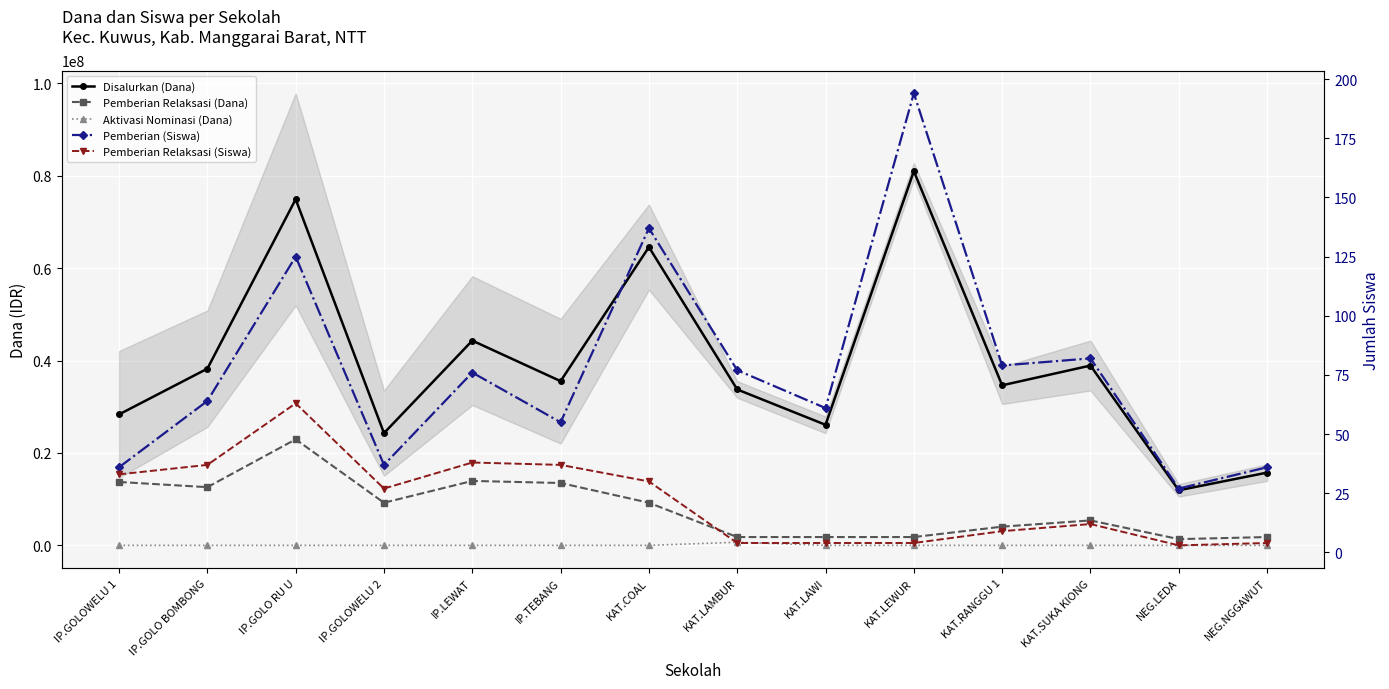

What is the difference between the Disalurkan (Dana) values at IP.GOLOWELU 2 and IP.LEWAT?

20025000